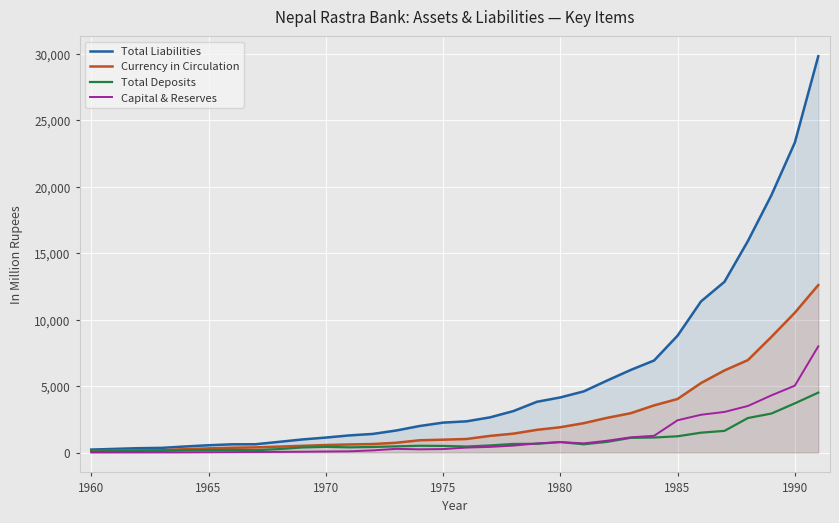

How many lines are shown in the chart?

4